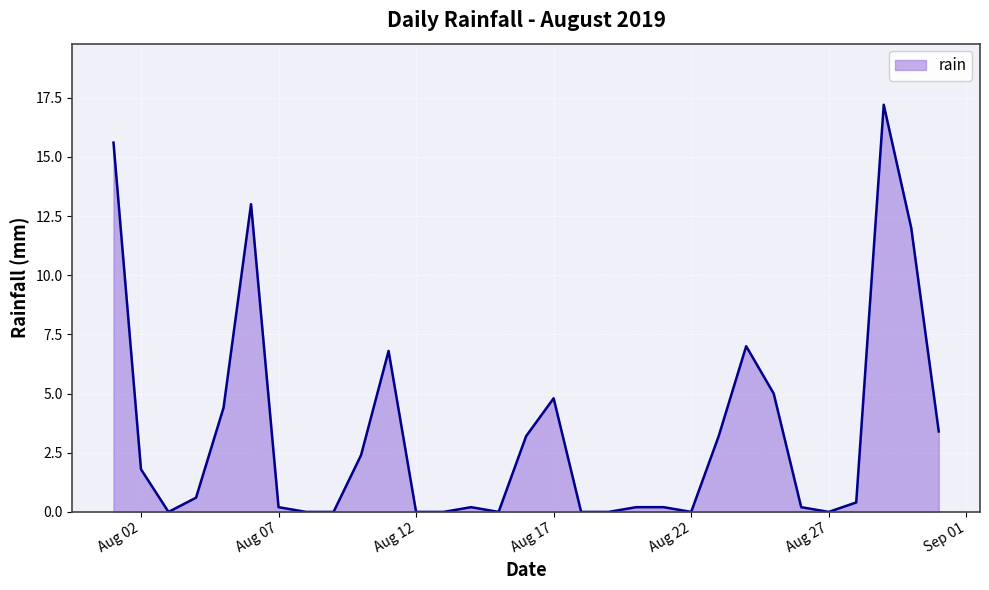

What is the greatest value displayed?

17.2